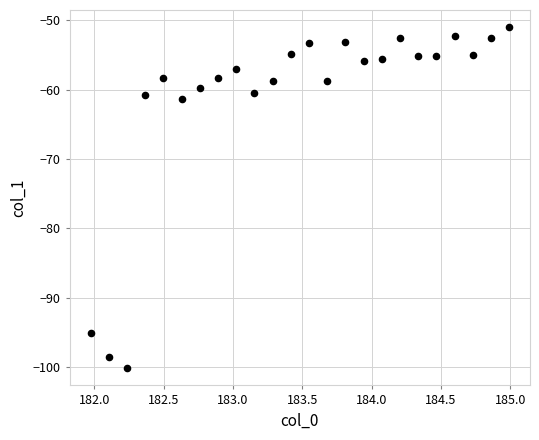

What is the range of X values (max minus min)?

3.0